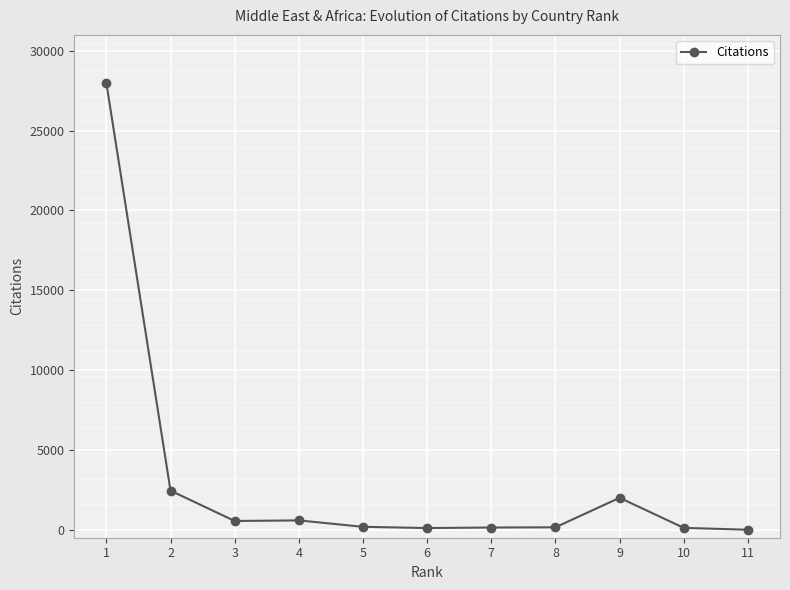

Is it true that the value at 11 is 10781?

False